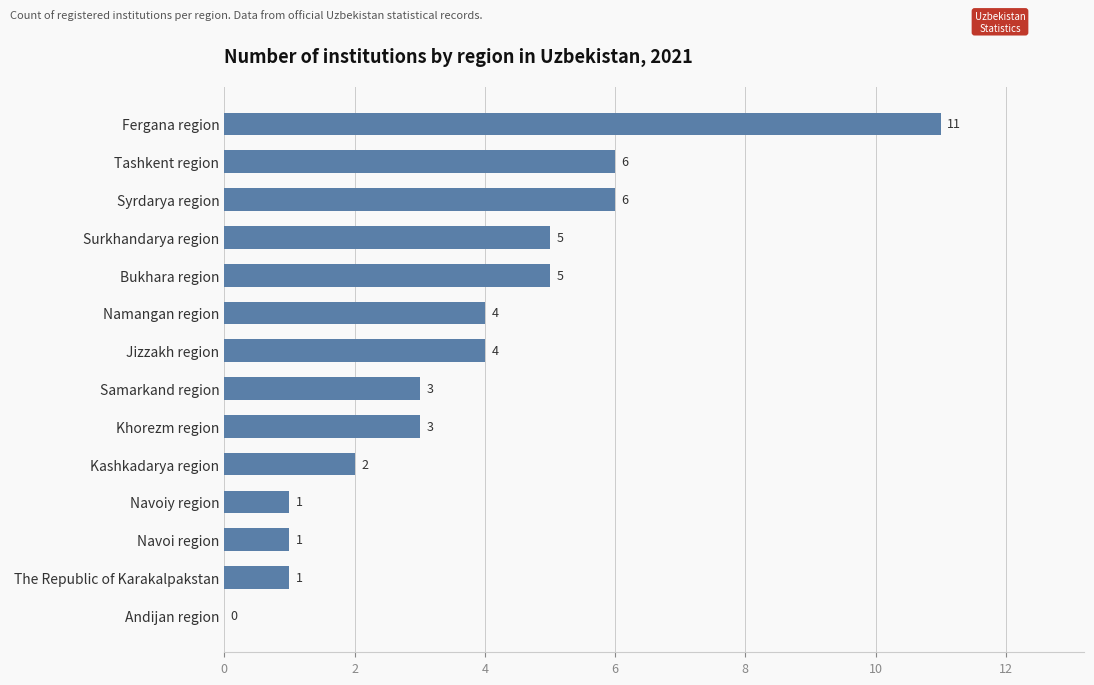

How many values are above zero?

13